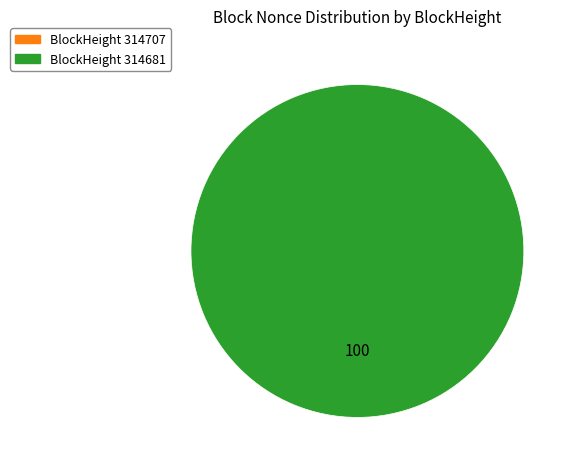

What is the change in value from 314707 to 314681?

+37125